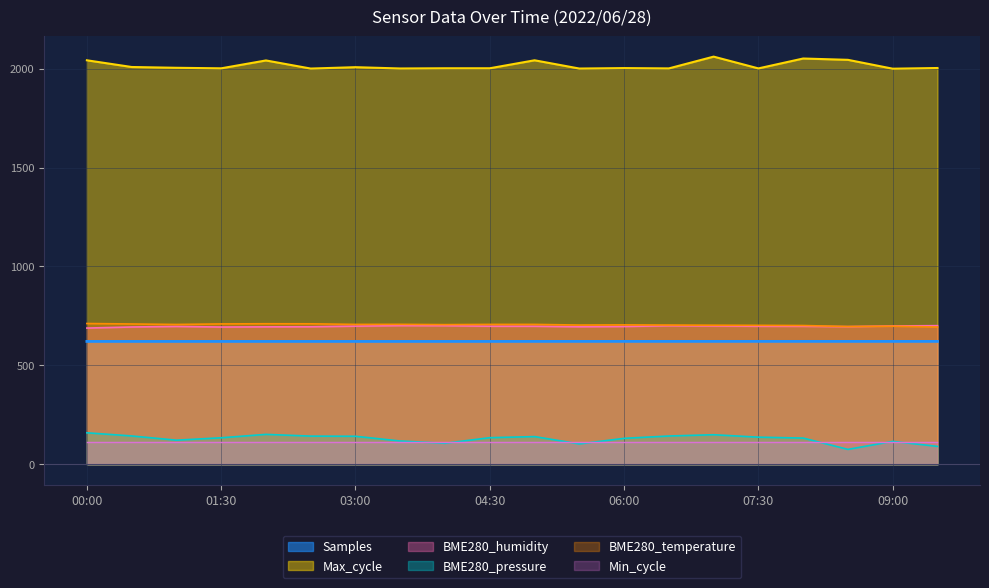

How many interior local valleys does the BME280_humidity series have?

3